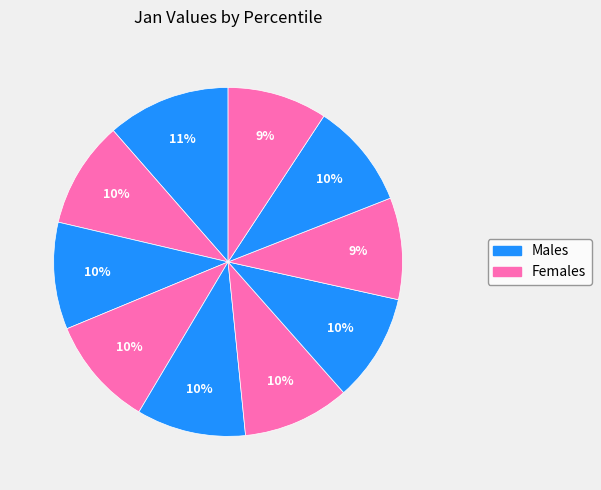

Does any single category account for the majority?

No